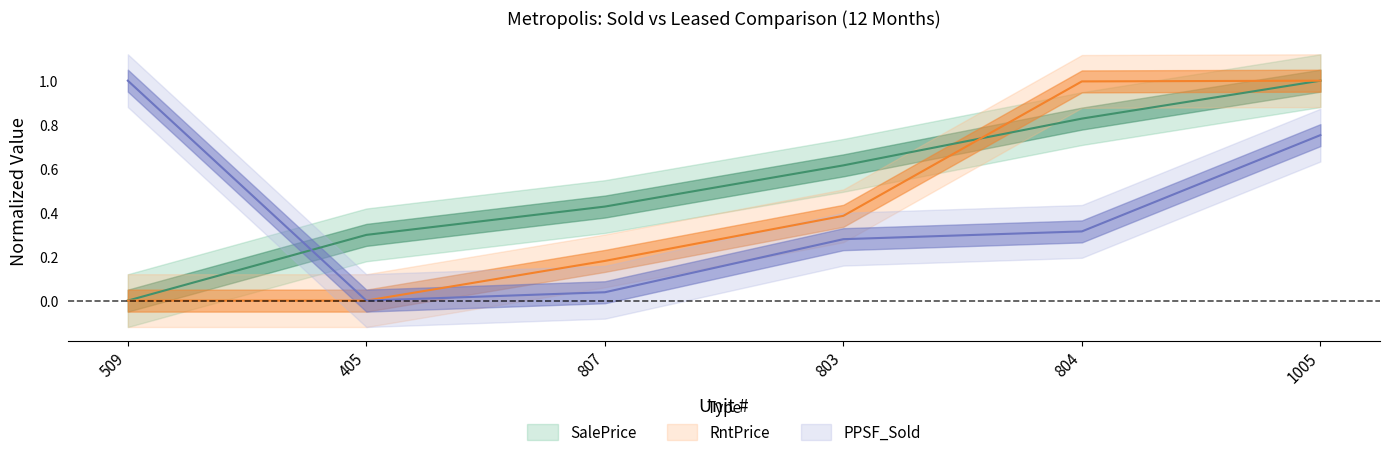

True or false: PPSF_Sold has more than 0 interior local peaks.

False